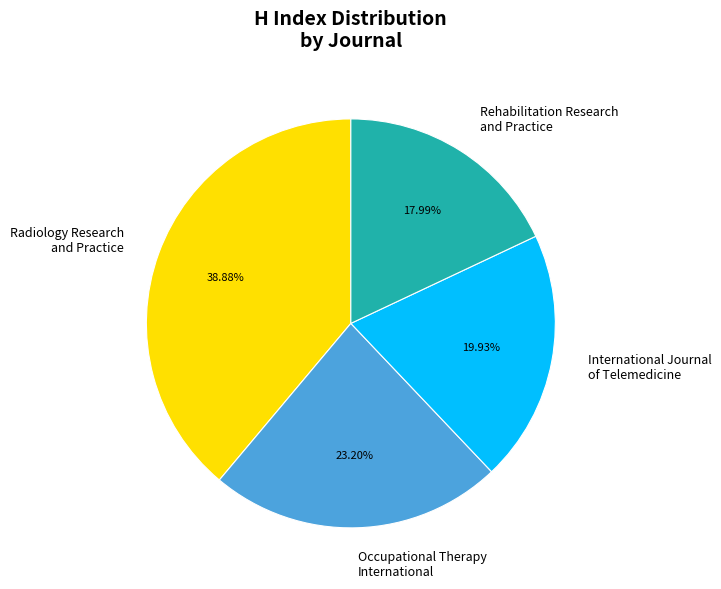

To the nearest percent, what percentage of the pie is Radiology Research and Practice?

39%